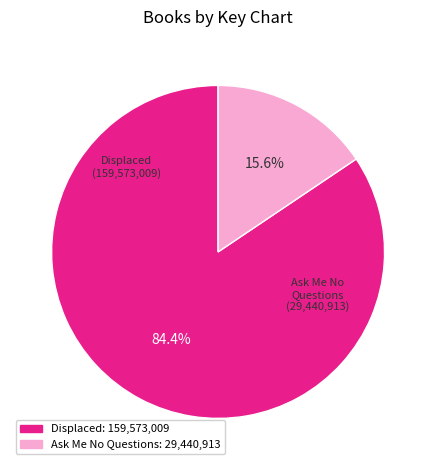

Rank the categories by value from highest to lowest.

Displaced: 159,573,009, Ask Me No Questions: 29,440,913